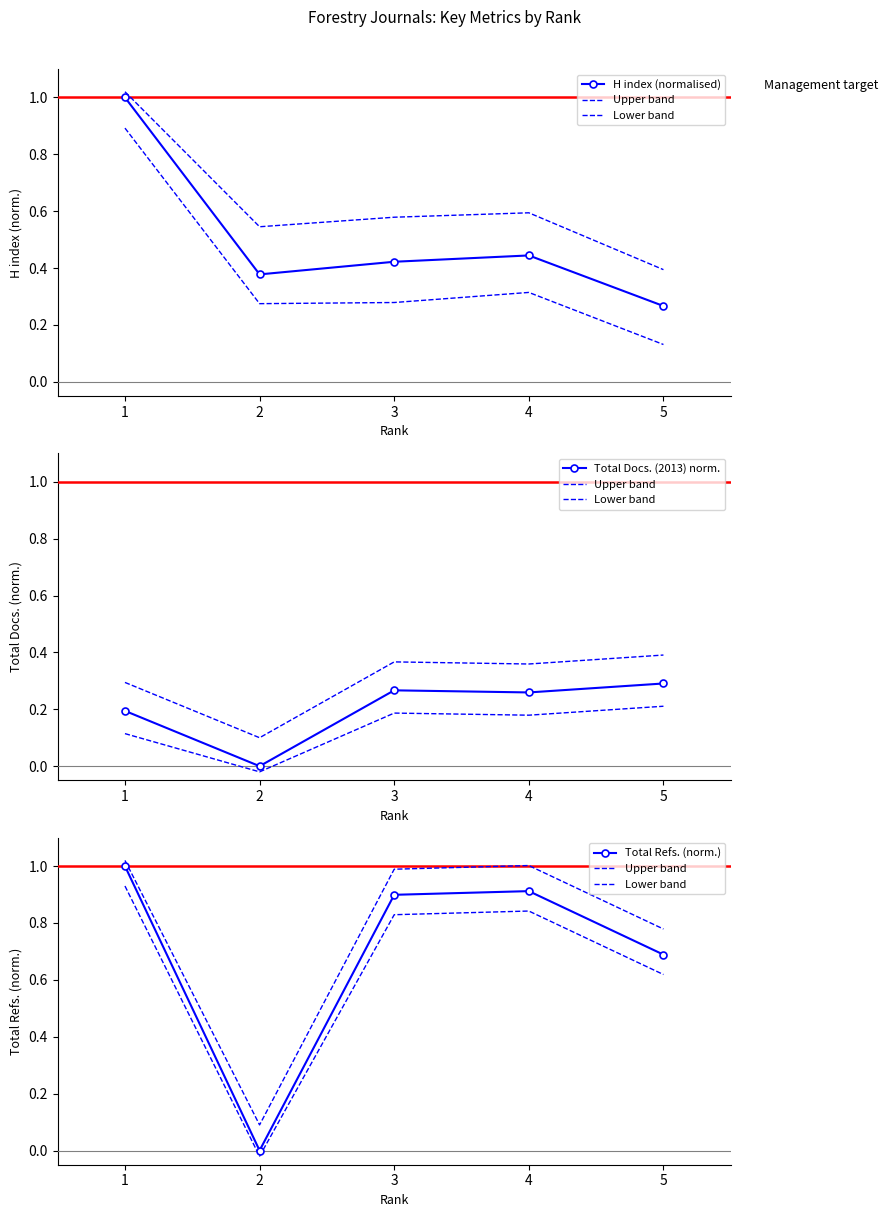

Between 3 and 4, which series saw the biggest shift?

H index (normalised)